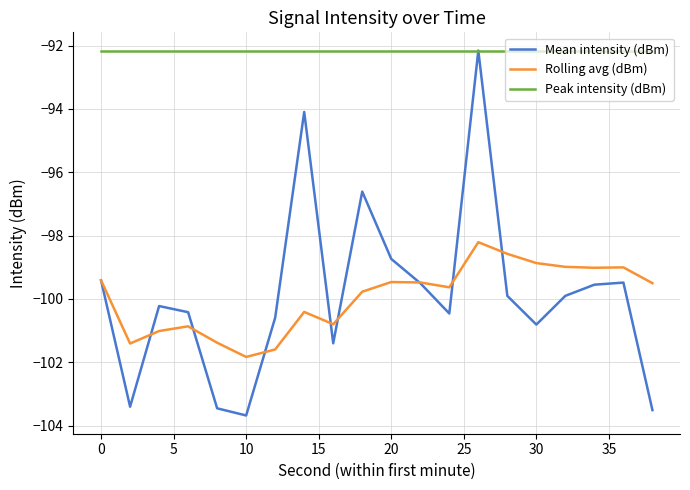

Which series has the largest range (max minus min)?

Mean intensity (dBm)